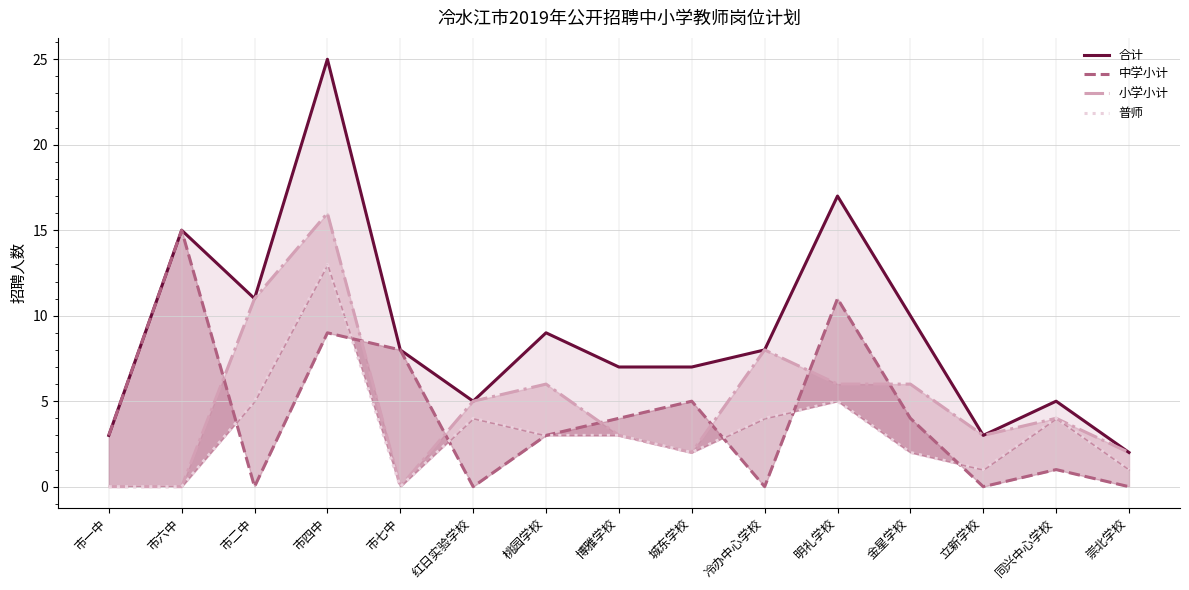

The 中学小计 series shows -6 at 立新学校. True or false?

False